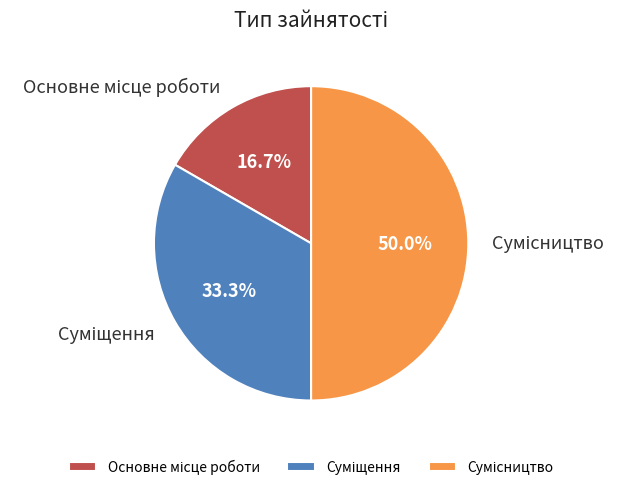

Count the number of slices in the pie.

3